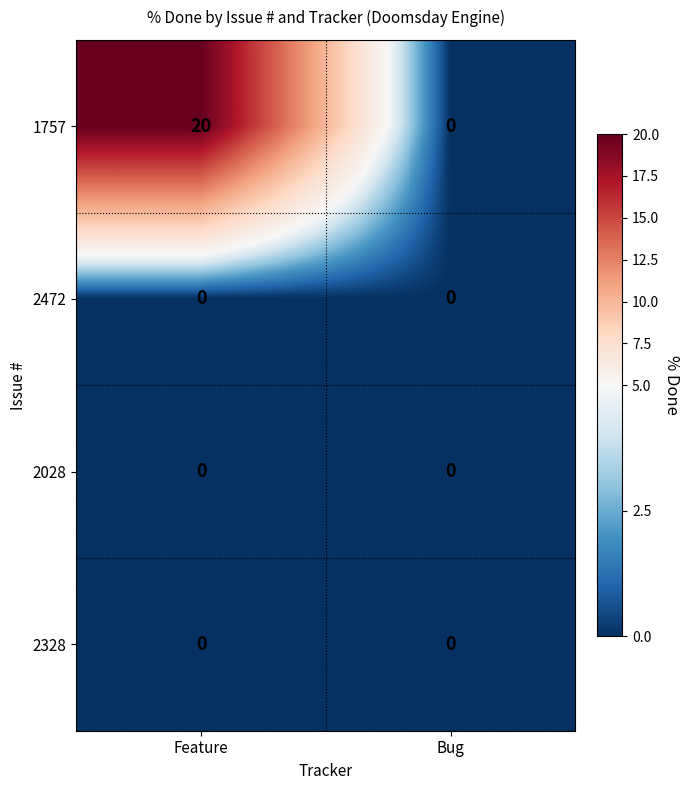

Rank the categories by 1757 value from highest to lowest.

Feature, Bug